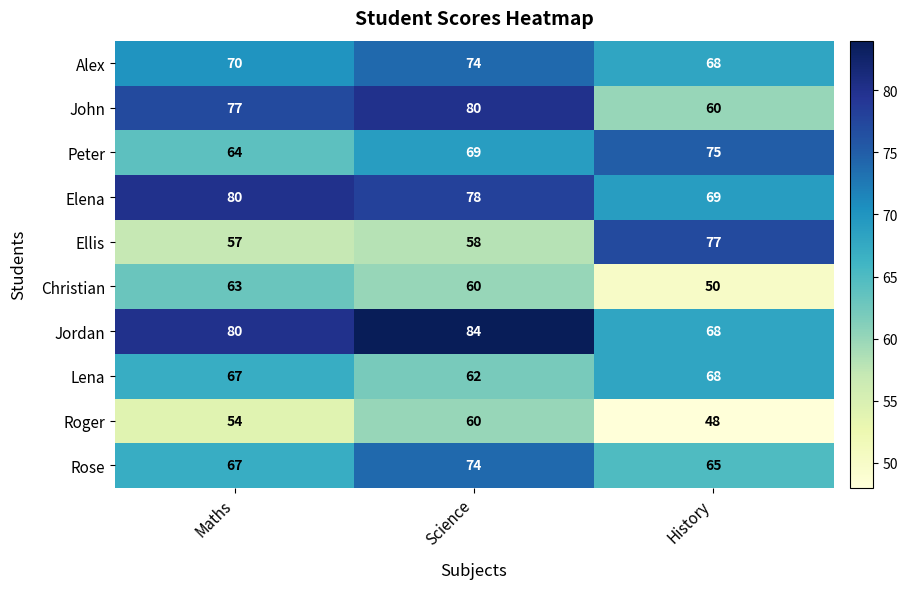

At which category is the sum across all series the highest?

Science